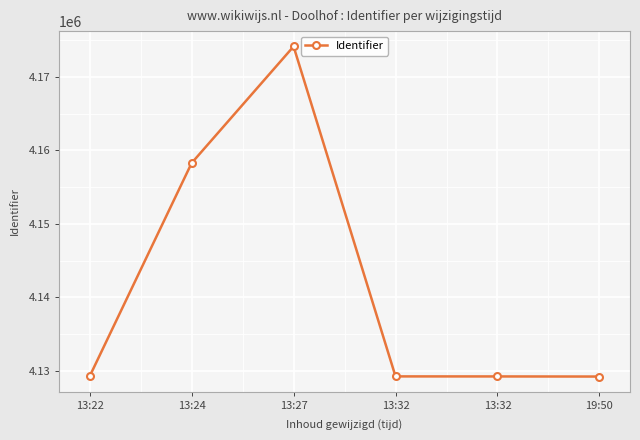

How many series are shown in this chart?

1